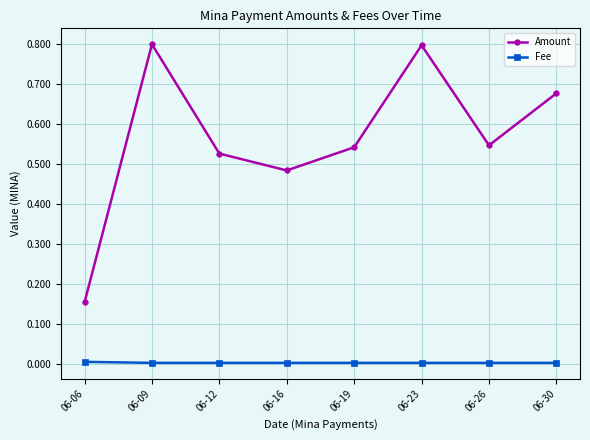

Rank the series by their average value, from highest to lowest.

Amount, Fee